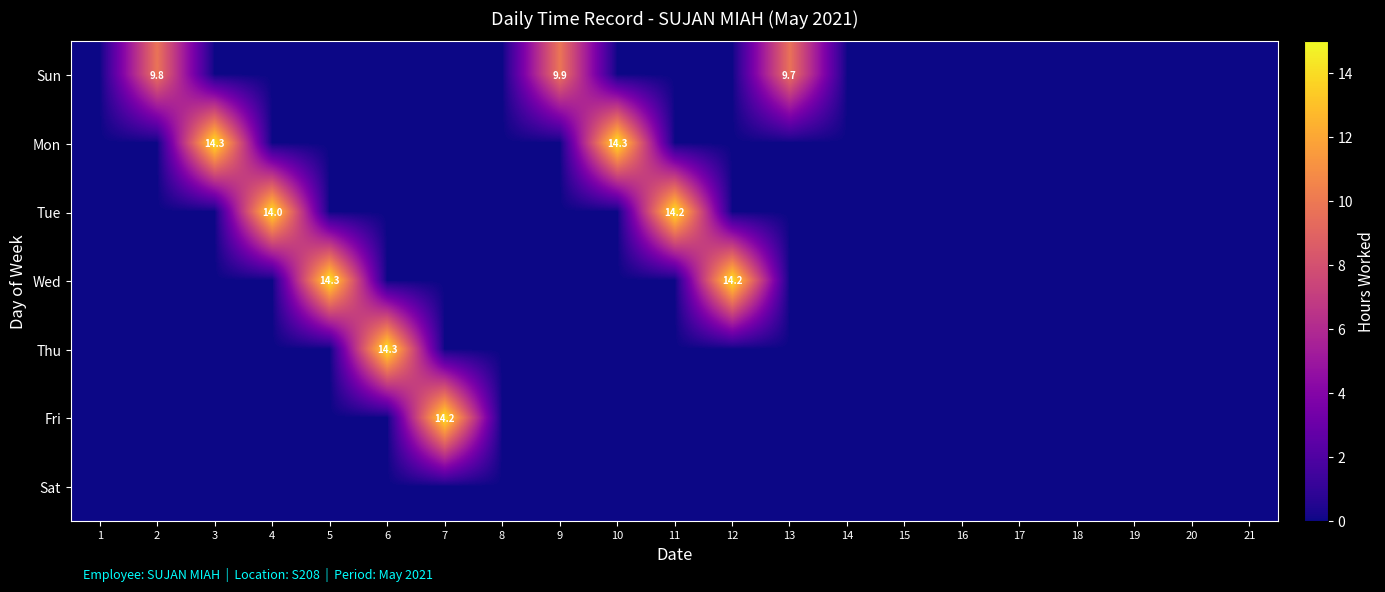

Which has a higher value, 6 or 17?

6